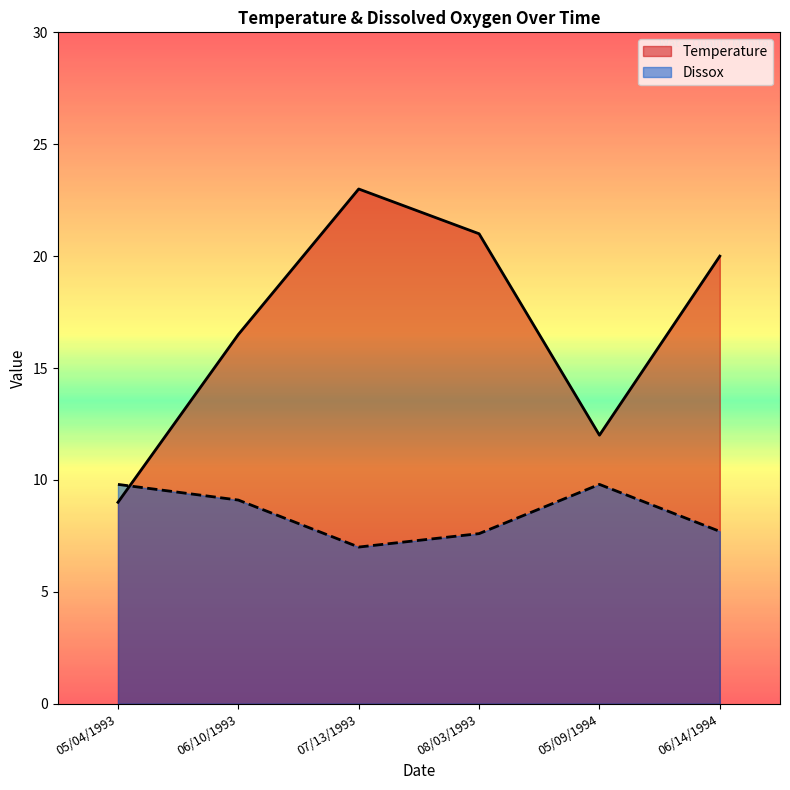

What position from the right is 06/14/1994?

1